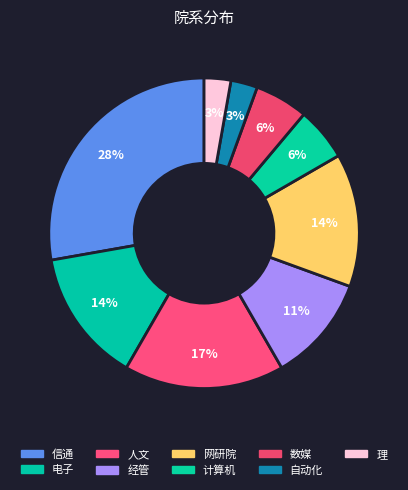

To the nearest percent, what is the difference between the largest and smallest slice percentages?

25%